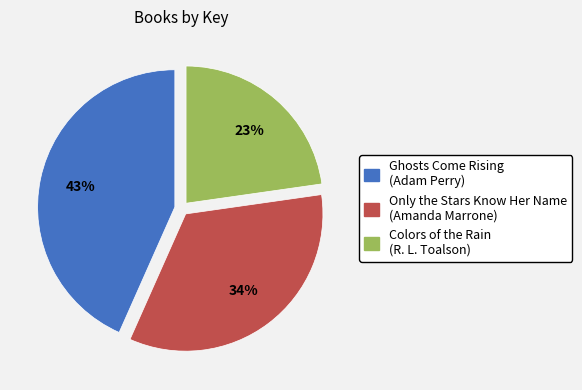

Count the number of slices in the pie.

3